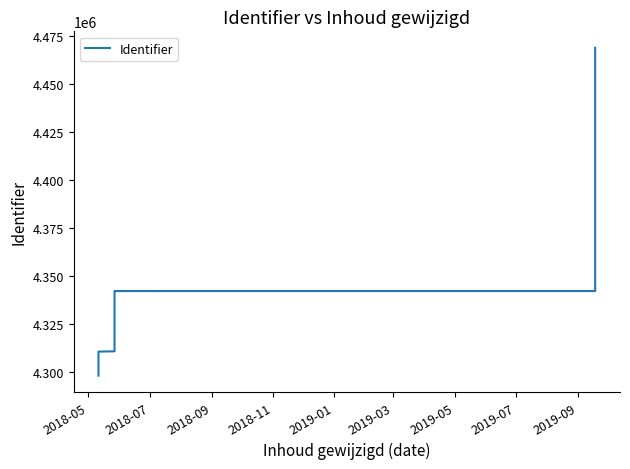

What is the value of the 15th point from the left?

4342304